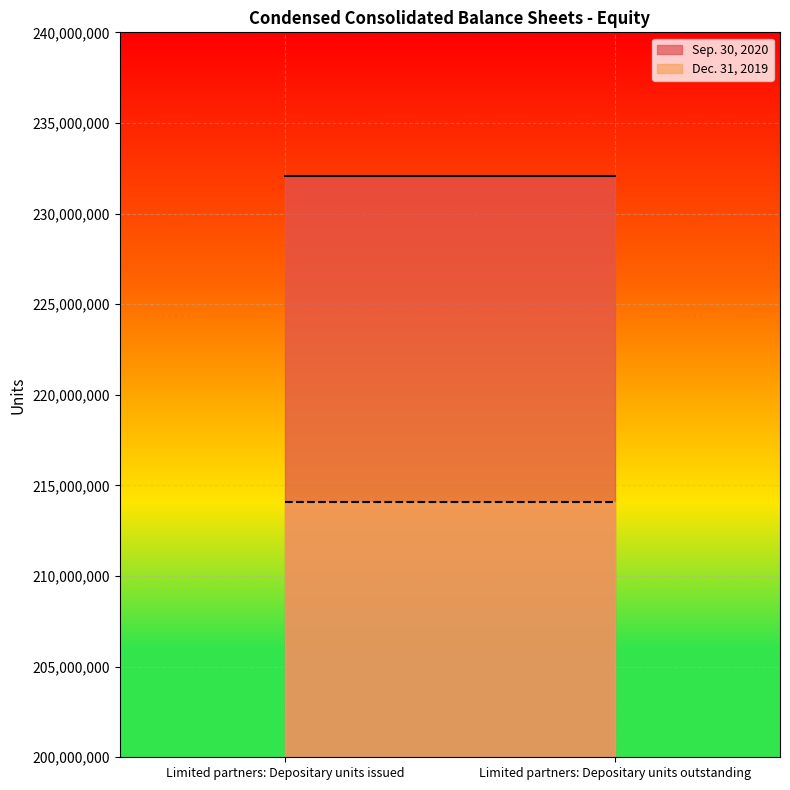

How many distinct data groups are displayed?

2